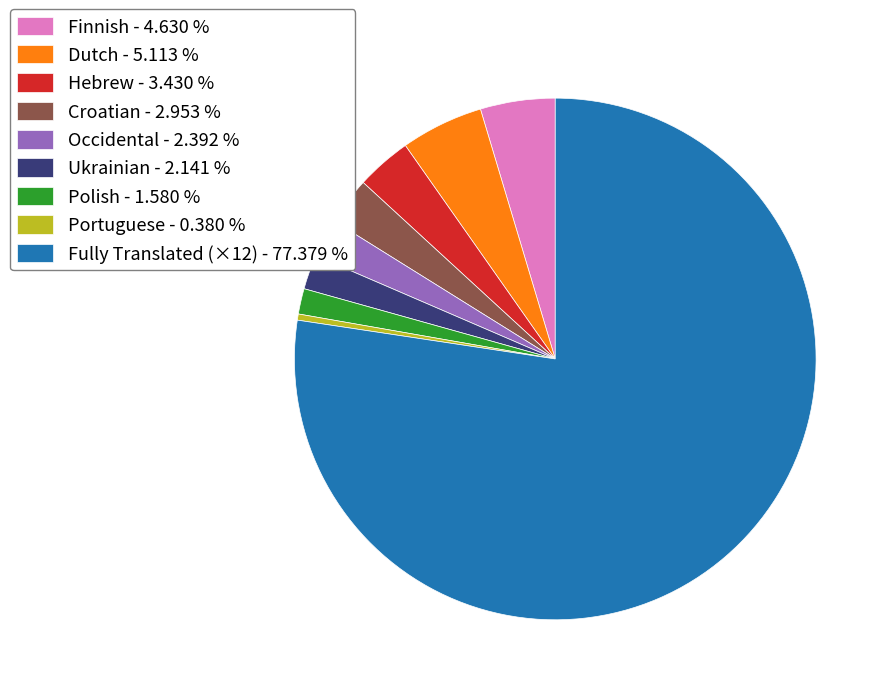

Do Polish - 1.580 % and Portuguese - 0.380 % together represent more than half of the pie?

No